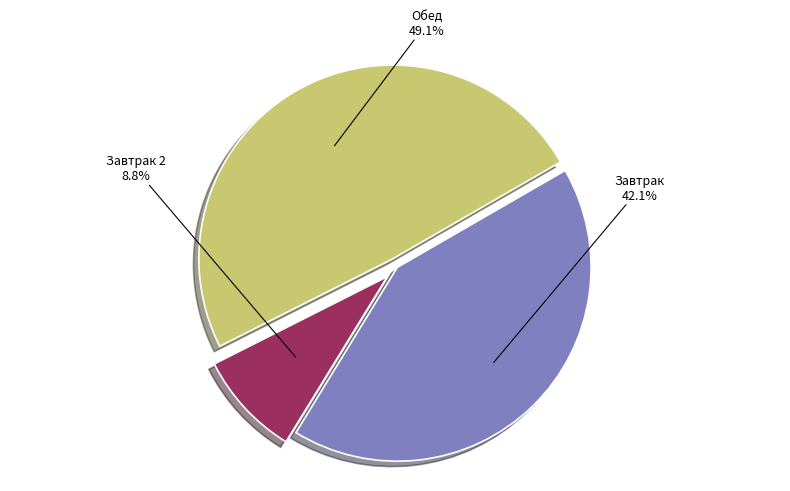

To the nearest percent, what is the average slice percentage?

33%